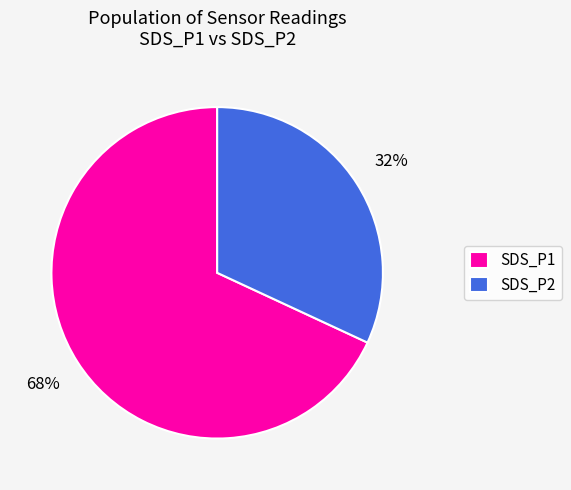

To the nearest percent, what percentage of the pie is SDS_P1?

68%